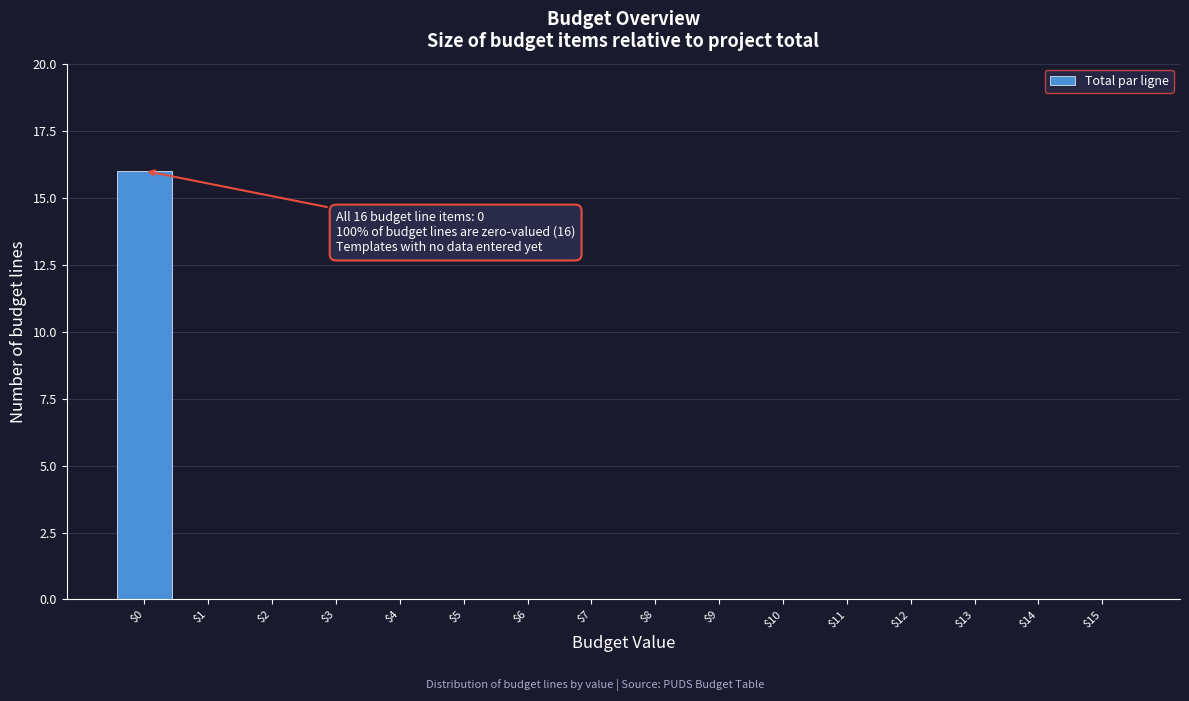

Which range on the x-axis has the tallest bar?

-0.5 to 0.5